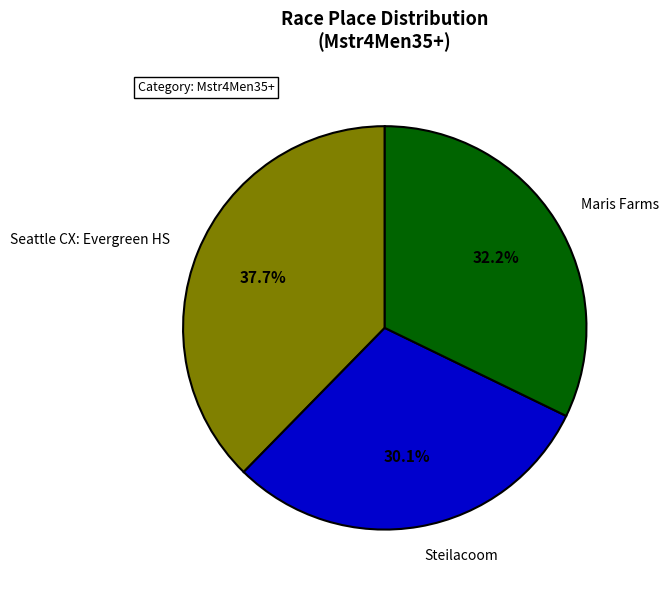

Does Seattle CX: Evergreen HS represent more than half of the total?

No